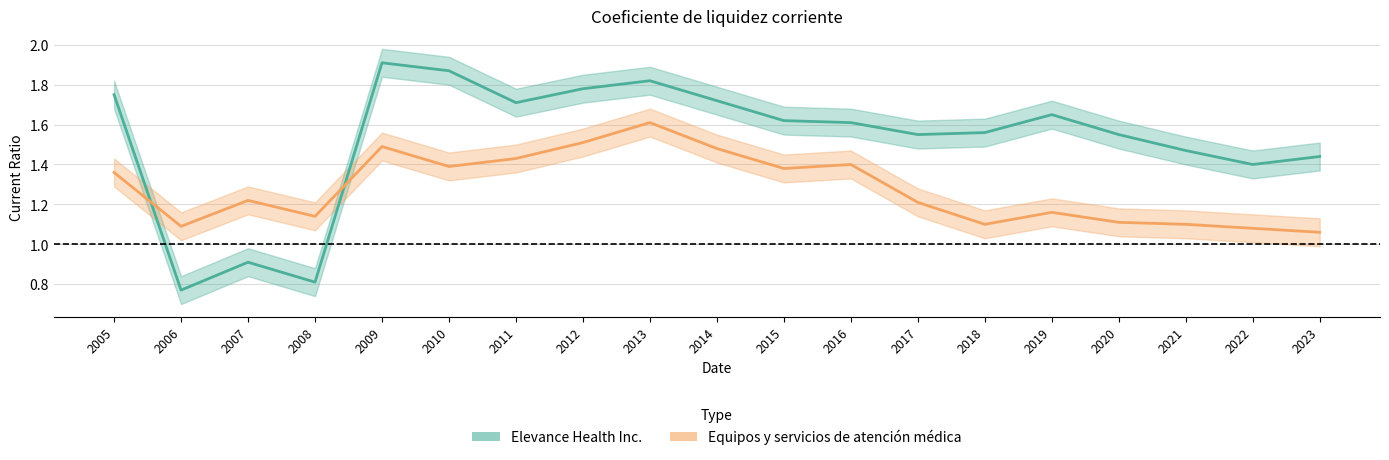

Reading right to left, list all the values displayed in this chart.

Elevance Health Inc.: 2023=1.4	2022=1.4	2021=1.5	2020=1.6	2019=1.6	2018=1.6	2017=1.6	2016=1.6	2015=1.6	2014=1.7	2013=1.8	2012=1.8	2011=1.7	2010=1.9	2009=1.9	2008=0.8	2007=0.9	2006=0.8	2005=1.8
Equipos y servicios de atención médica: 2023=1.1	2022=1.1	2021=1.1	2020=1.1	2019=1.2	2018=1.1	2017=1.2	2016=1.4	2015=1.4	2014=1.5	2013=1.6	2012=1.5	2011=1.4	2010=1.4	2009=1.5	2008=1.1	2007=1.2	2006=1.1	2005=1.4